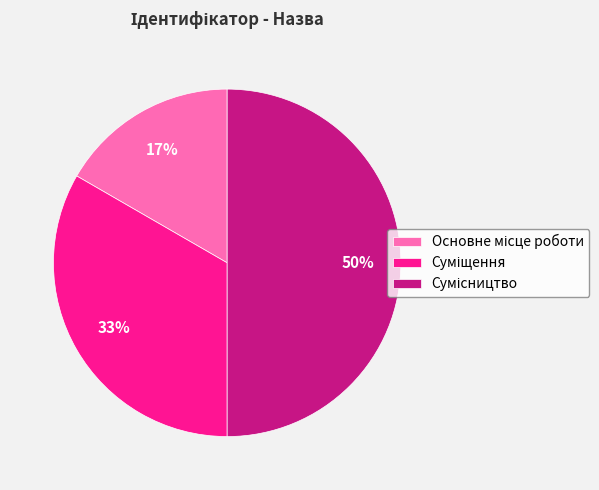

To the nearest percent, what is the average slice percentage?

33%